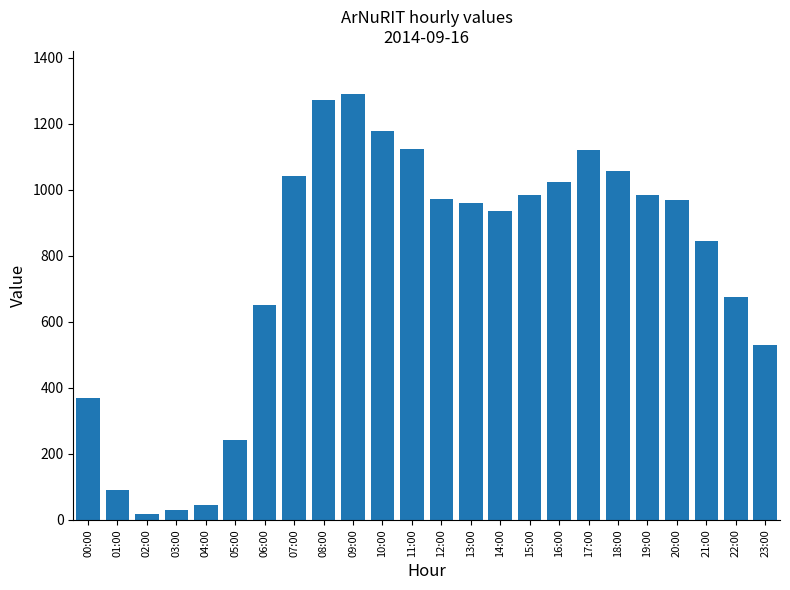

What is the difference between the maximum and minimum values?

1274